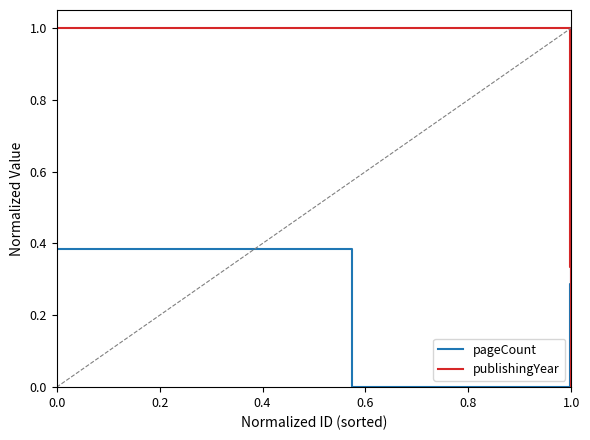

Which series ends up on top after the final intersection of publishingYear and pageCount?

pageCount